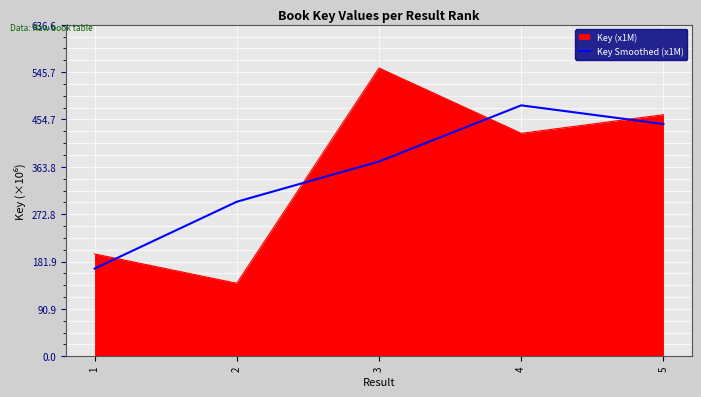

Which series has the largest range (max minus min)?

Key (x1M)